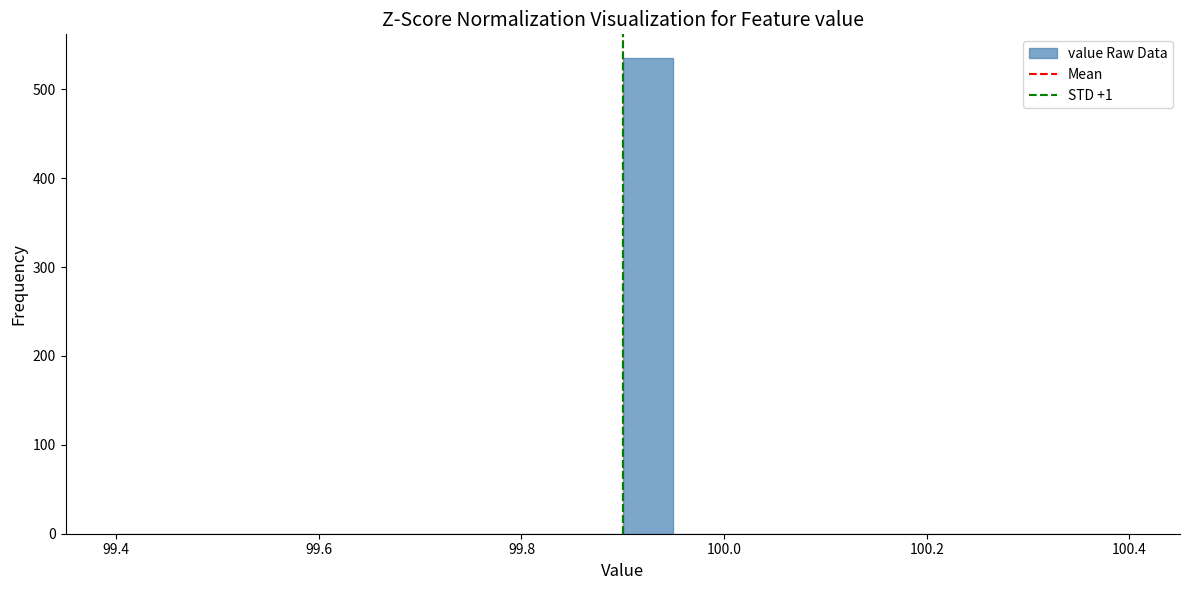

Around what value on the x-axis is the tallest bar? Give the approximate position of its centre, as read against the axis.

99.92